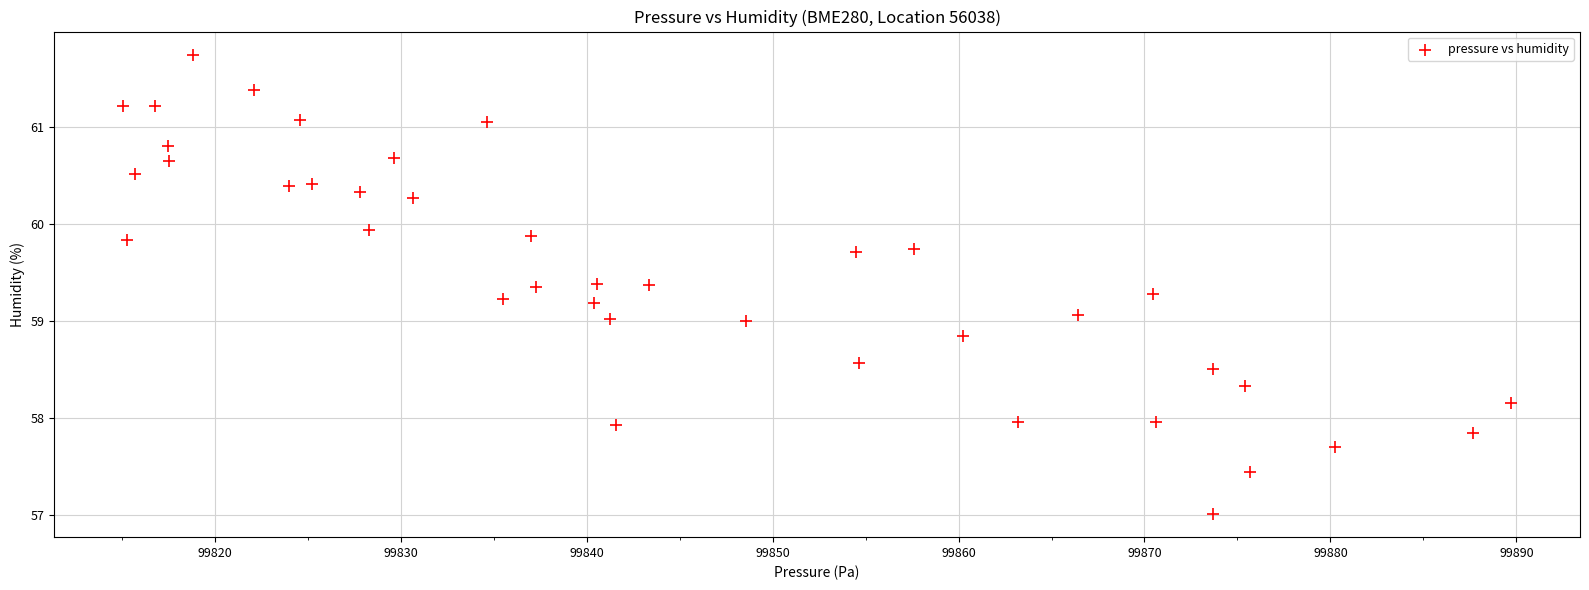

What is the range of Y values (max minus min)?

4.7